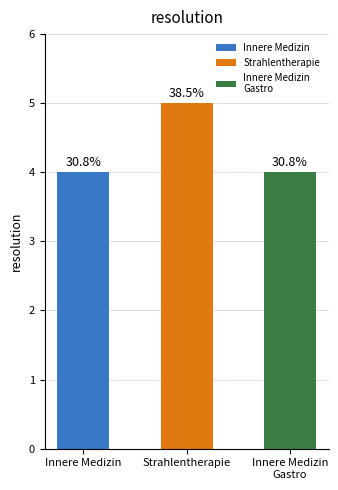

Does the chart contain any negative values?

No